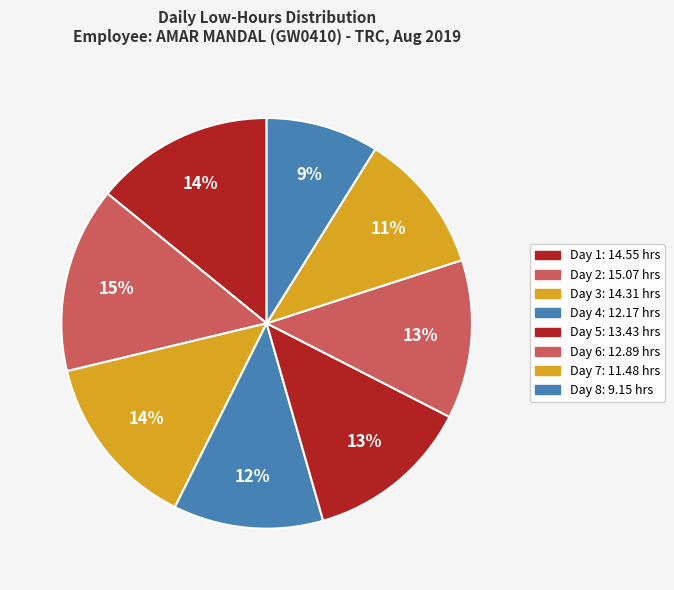

How many slices are in this pie chart?

8